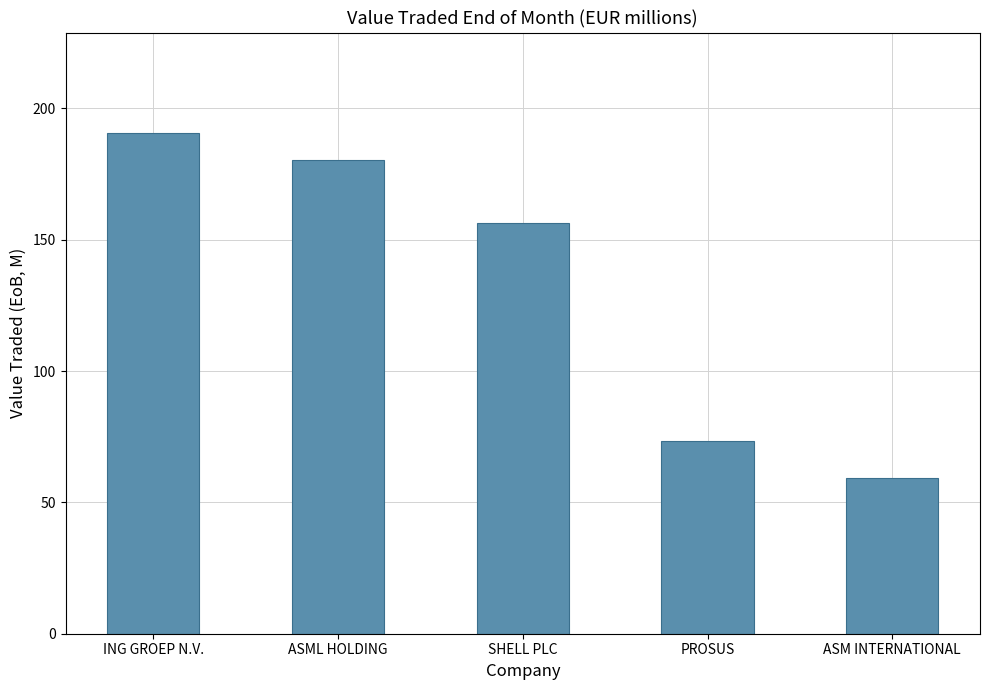

Rank the categories by value from lowest to highest.

ASM INTERNATIONAL, PROSUS, SHELL PLC, ASML HOLDING, ING GROEP N.V.